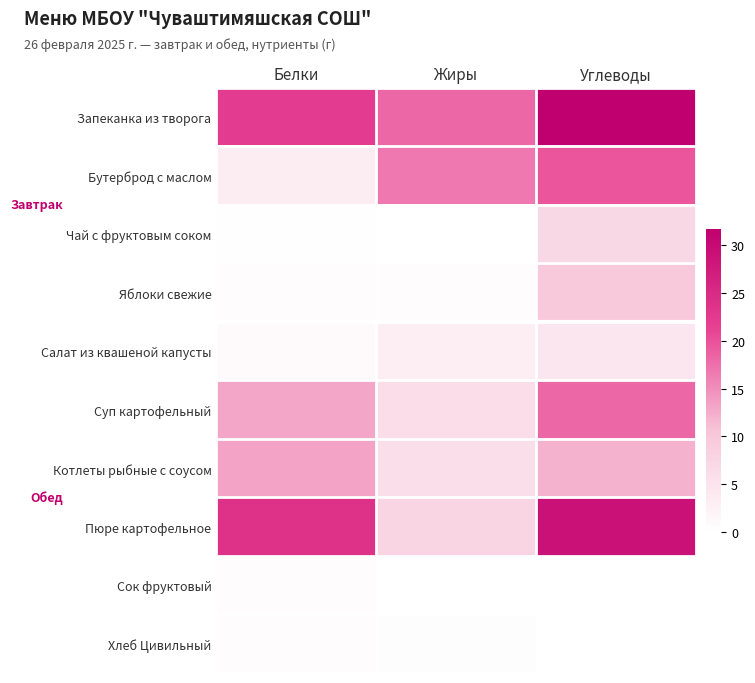

Between Белки and Жиры, which is larger?

Белки